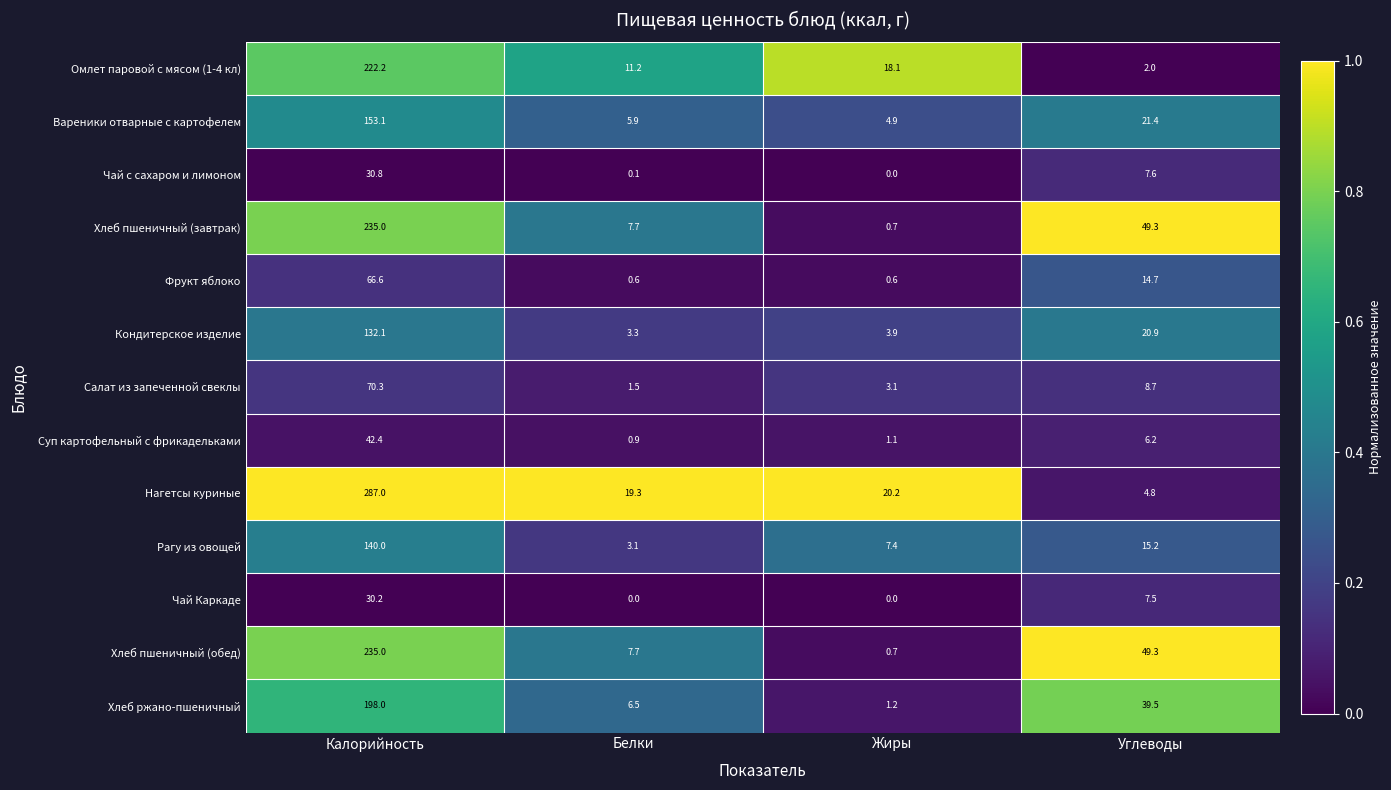

Which label corresponds to the largest value in the chart?

Калорийность